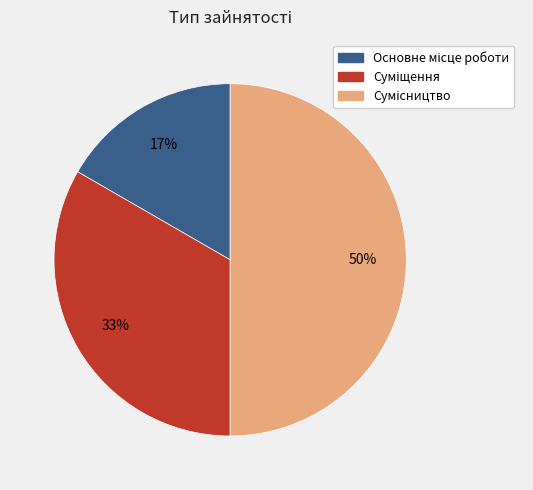

How many segments does this pie chart have?

3